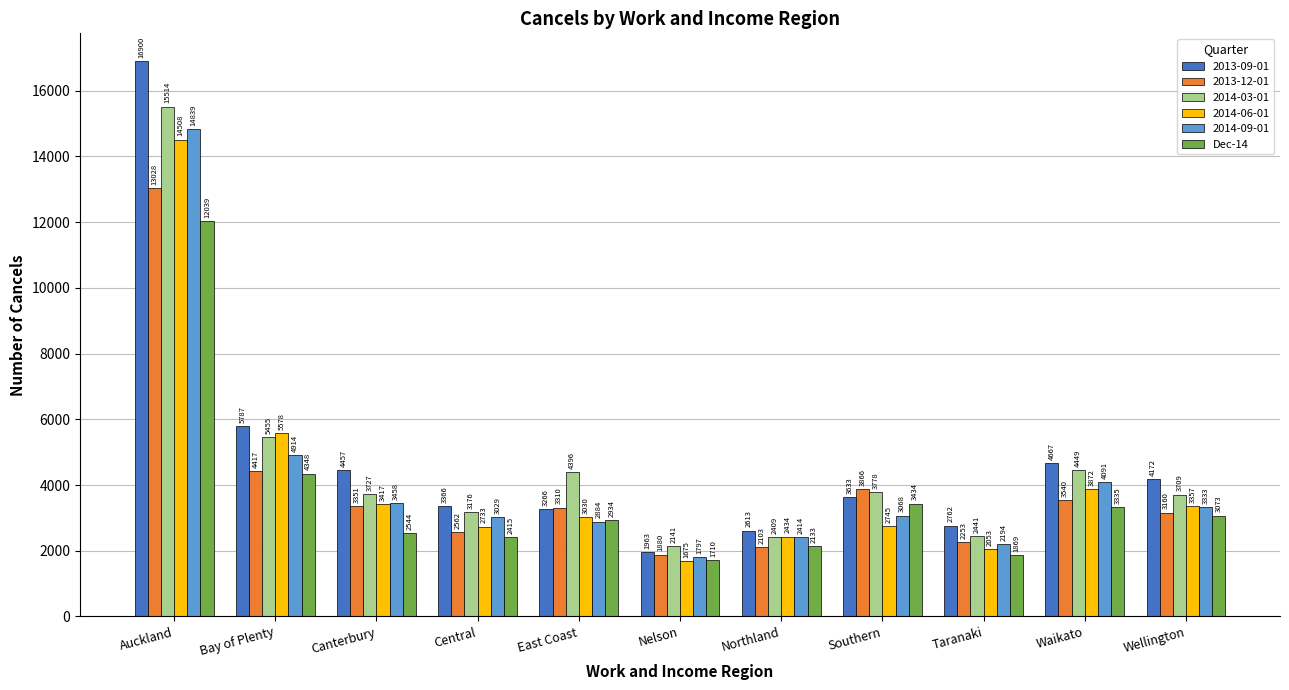

Read the Dec-14 value at Nelson, to the nearest 100.

1700